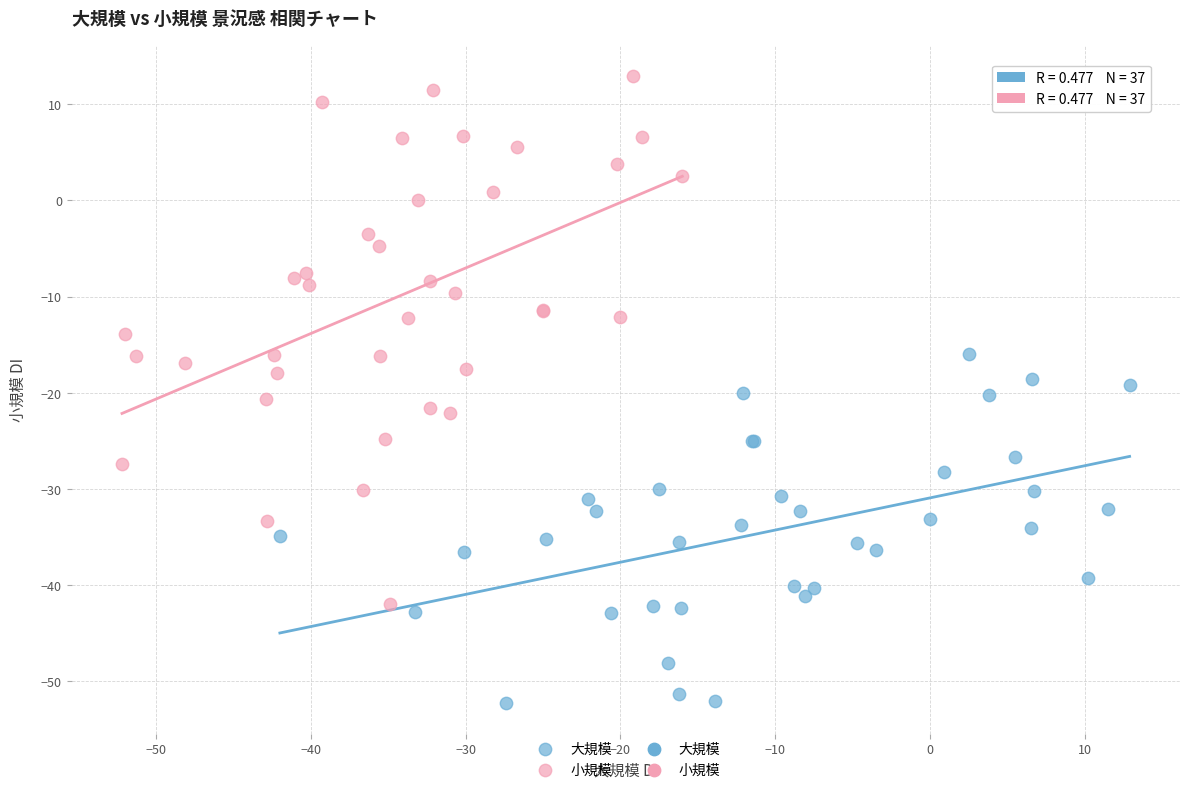

Which series contains the lowest Y value?

大規模